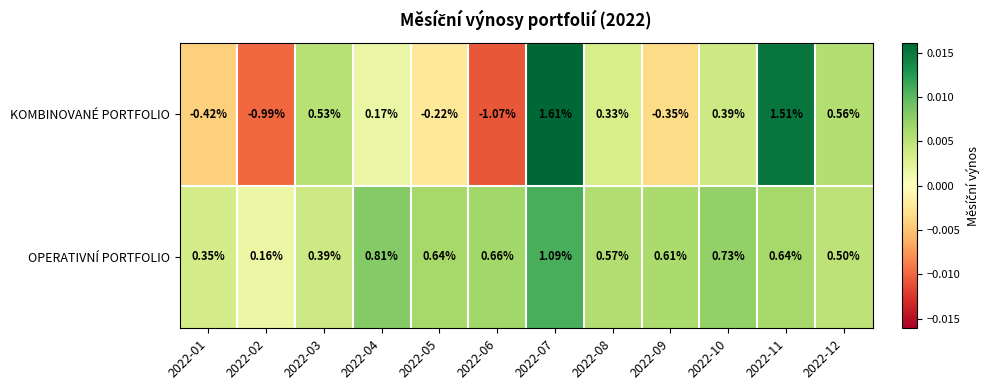

Which series has the largest total across all categories?

OPERATIVNÍ PORTFOLIO